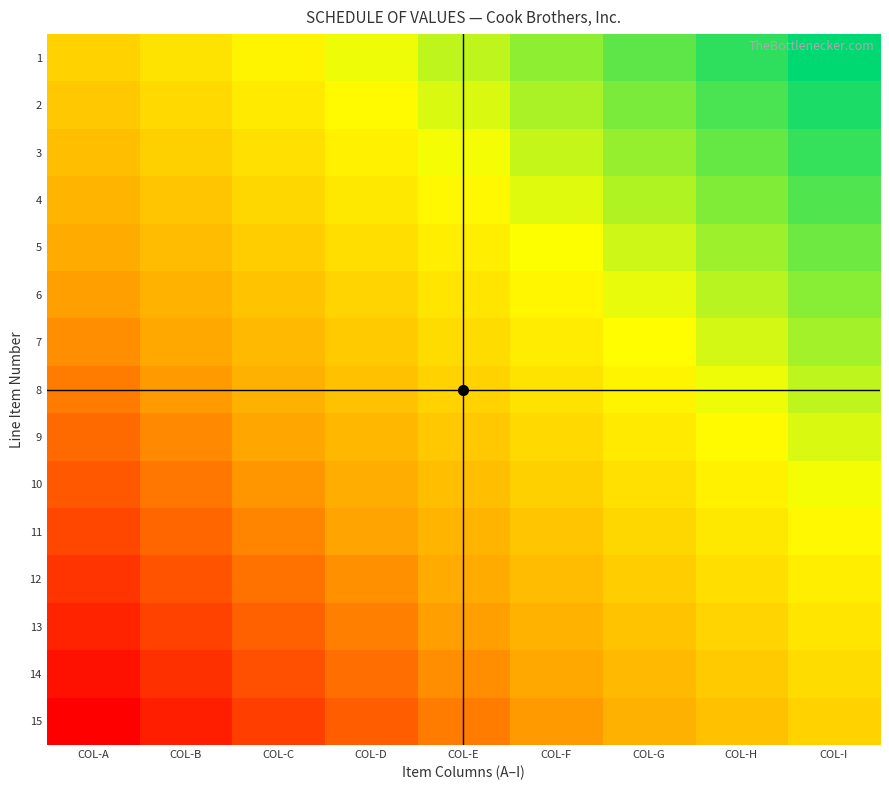

Reading left to right, what are all the values shown in this chart?

1: COL-A=0.0	COL-B=0.1	COL-C=0.2	COL-D=0.4	COL-E=0.5	COL-F=0.6	COL-G=0.8	COL-H=0.9	COL-I=1.0
2: COL-A=-0.1	COL-B=0.1	COL-C=0.2	COL-D=0.3	COL-E=0.4	COL-F=0.6	COL-G=0.7	COL-H=0.8	COL-I=0.9
3: COL-A=-0.1	COL-B=-0.0	COL-C=0.1	COL-D=0.2	COL-E=0.4	COL-F=0.5	COL-G=0.6	COL-H=0.7	COL-I=0.9
4: COL-A=-0.2	COL-B=-0.1	COL-C=0.0	COL-D=0.2	COL-E=0.3	COL-F=0.4	COL-G=0.5	COL-H=0.7	COL-I=0.8
5: COL-A=-0.3	COL-B=-0.2	COL-C=-0.0	COL-D=0.1	COL-E=0.2	COL-F=0.3	COL-G=0.5	COL-H=0.6	COL-I=0.7
6: COL-A=-0.4	COL-B=-0.2	COL-C=-0.1	COL-D=0.0	COL-E=0.1	COL-F=0.3	COL-G=0.4	COL-H=0.5	COL-I=0.6
7: COL-A=-0.4	COL-B=-0.3	COL-C=-0.2	COL-D=-0.1	COL-E=0.1	COL-F=0.2	COL-G=0.3	COL-H=0.4	COL-I=0.6
8: COL-A=-0.5	COL-B=-0.4	COL-C=-0.2	COL-D=-0.1	COL-E=0.0	COL-F=0.1	COL-G=0.2	COL-H=0.4	COL-I=0.5
9: COL-A=-0.6	COL-B=-0.4	COL-C=-0.3	COL-D=-0.2	COL-E=-0.1	COL-F=0.1	COL-G=0.2	COL-H=0.3	COL-I=0.4
10: COL-A=-0.6	COL-B=-0.5	COL-C=-0.4	COL-D=-0.3	COL-E=-0.1	COL-F=-0.0	COL-G=0.1	COL-H=0.2	COL-I=0.4
11: COL-A=-0.7	COL-B=-0.6	COL-C=-0.5	COL-D=-0.3	COL-E=-0.2	COL-F=-0.1	COL-G=0.0	COL-H=0.2	COL-I=0.3
12: COL-A=-0.8	COL-B=-0.7	COL-C=-0.5	COL-D=-0.4	COL-E=-0.3	COL-F=-0.2	COL-G=-0.0	COL-H=0.1	COL-I=0.2
13: COL-A=-0.9	COL-B=-0.7	COL-C=-0.6	COL-D=-0.5	COL-E=-0.4	COL-F=-0.2	COL-G=-0.1	COL-H=0.0	COL-I=0.1
14: COL-A=-0.9	COL-B=-0.8	COL-C=-0.7	COL-D=-0.6	COL-E=-0.4	COL-F=-0.3	COL-G=-0.2	COL-H=-0.1	COL-I=0.1
15: COL-A=-1.0	COL-B=-0.9	COL-C=-0.8	COL-D=-0.6	COL-E=-0.5	COL-F=-0.4	COL-G=-0.2	COL-H=-0.1	COL-I=0.0